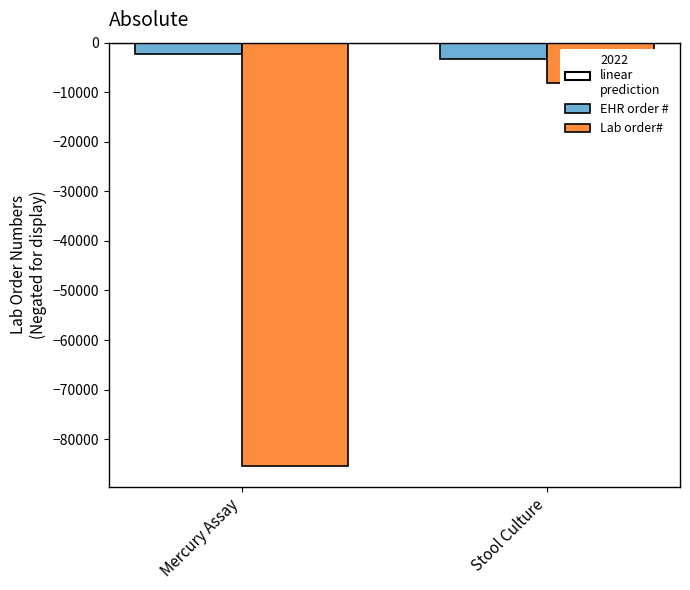

Where is Lab order# nearest to the value -46734?

Mercury Assay